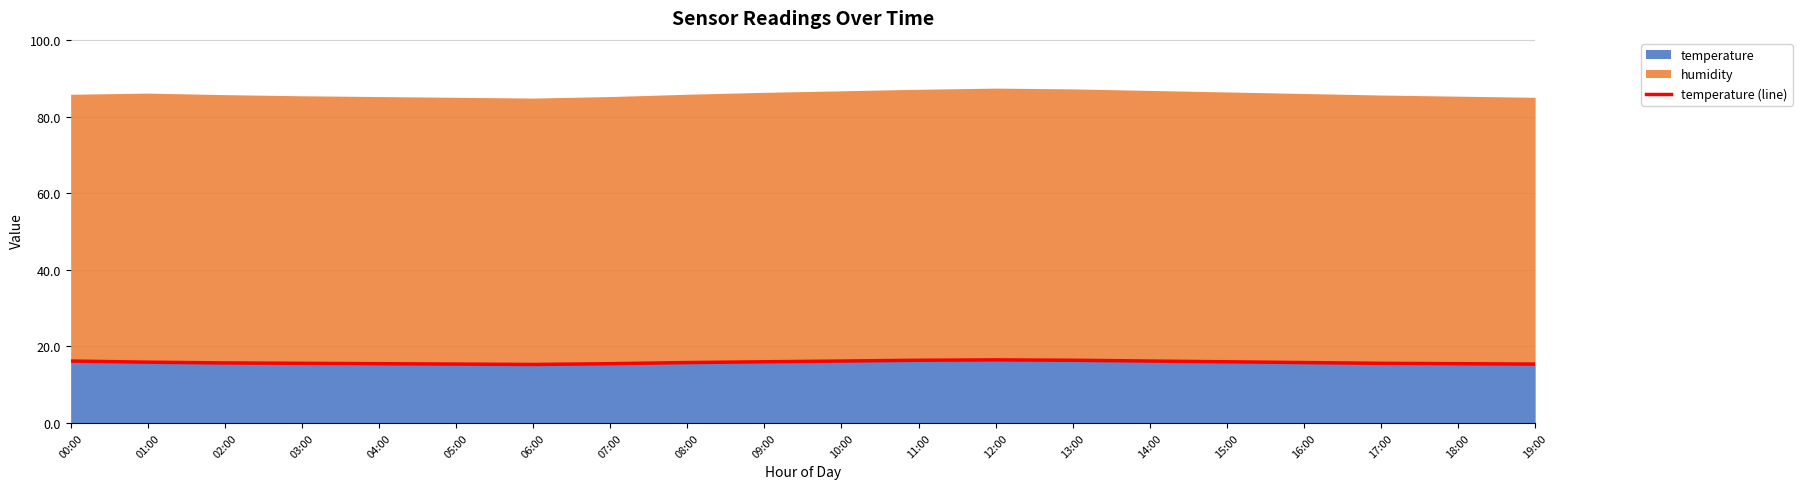

Rank the categories by value from highest to lowest.

12:00, 11:00, 13:00, 00:00, 10:00, 14:00, 09:00, 15:00, 01:00, 08:00, 16:00, 02:00, 03:00, 17:00, 04:00, 07:00, 18:00, 05:00, 19:00, 06:00